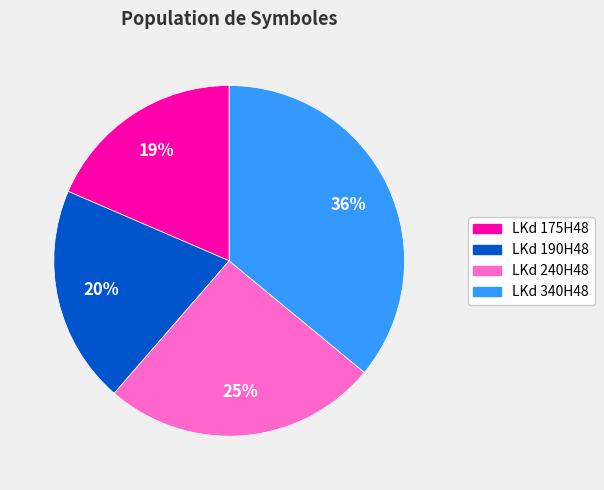

Is there a majority slice in this chart?

No